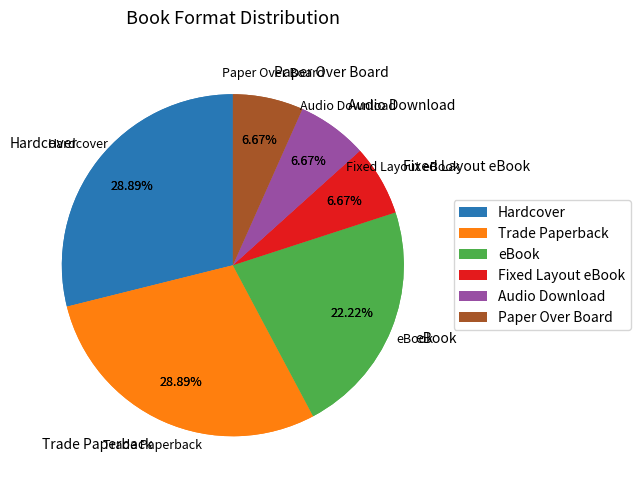

What percentage is the Audio Download slice, to the nearest percent?

7%